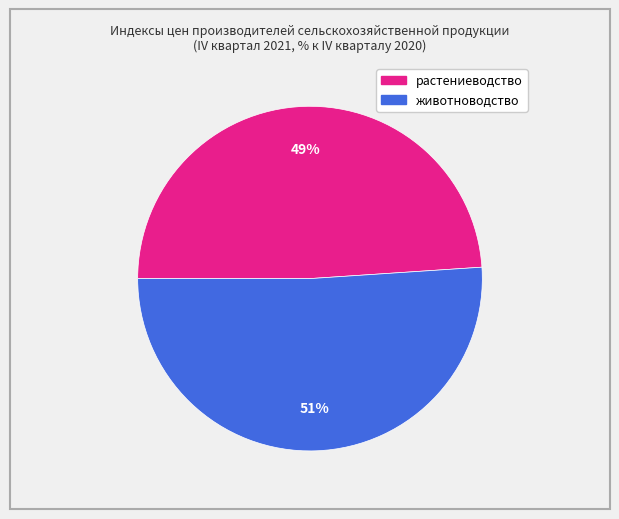

Which category has the smallest portion of the pie?

растениеводство